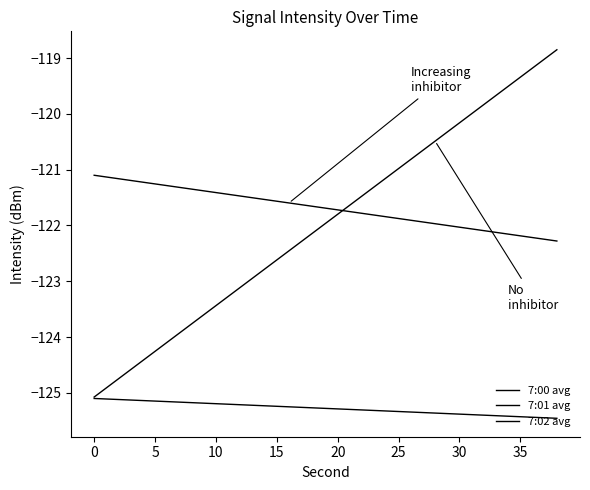

Is this an area chart (filled region under the line)?

No